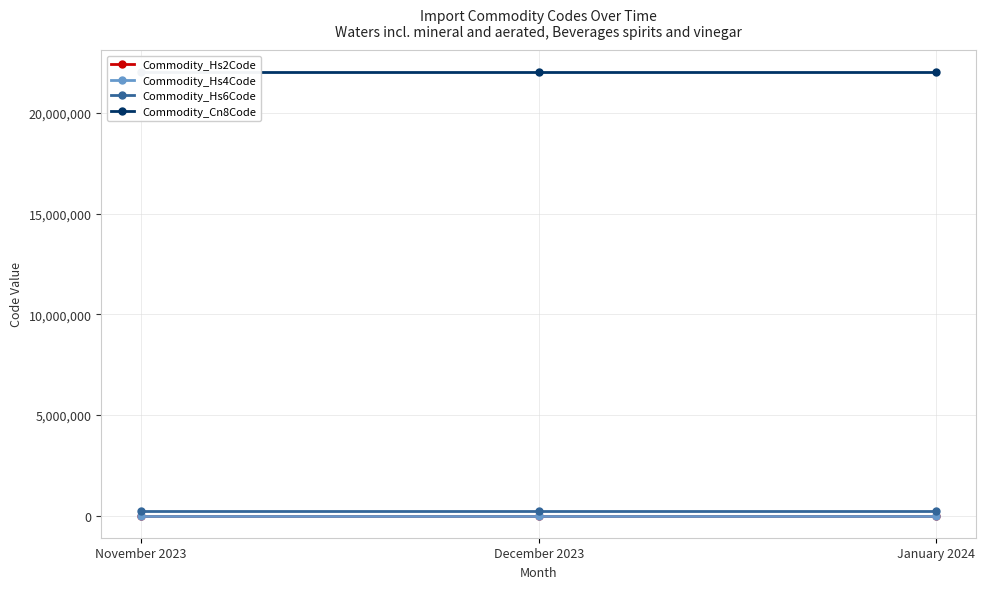

What is the sum of all Commodity_Hs6Code values?

660630